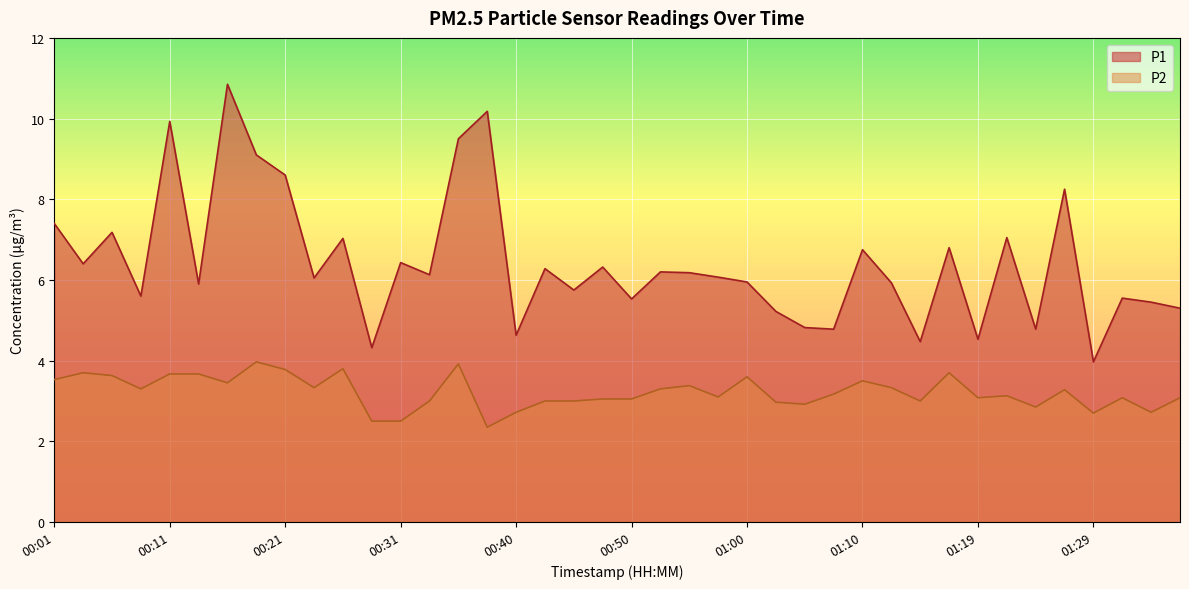

True or false: P2 and P1 cross at least once.

False